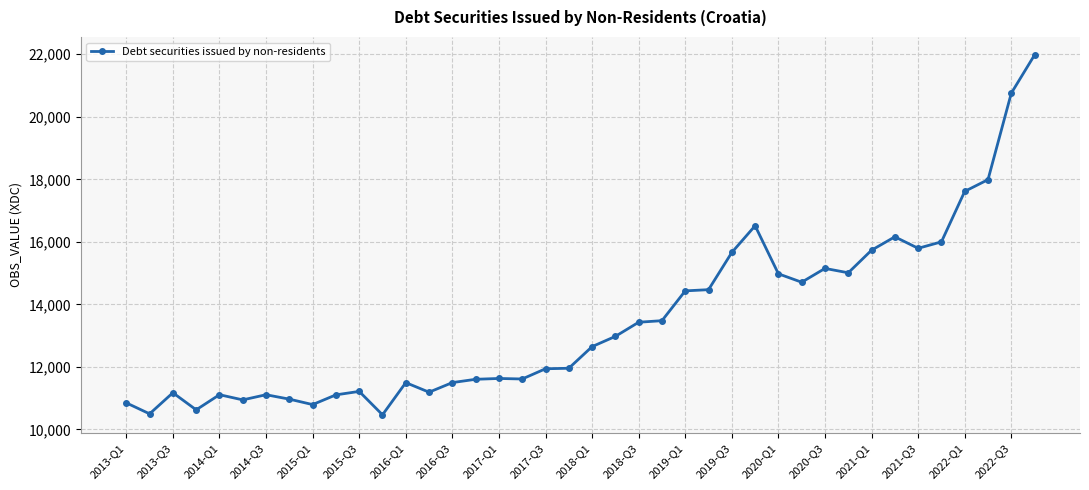

What is the value of the 19th point from the left?

11940.2